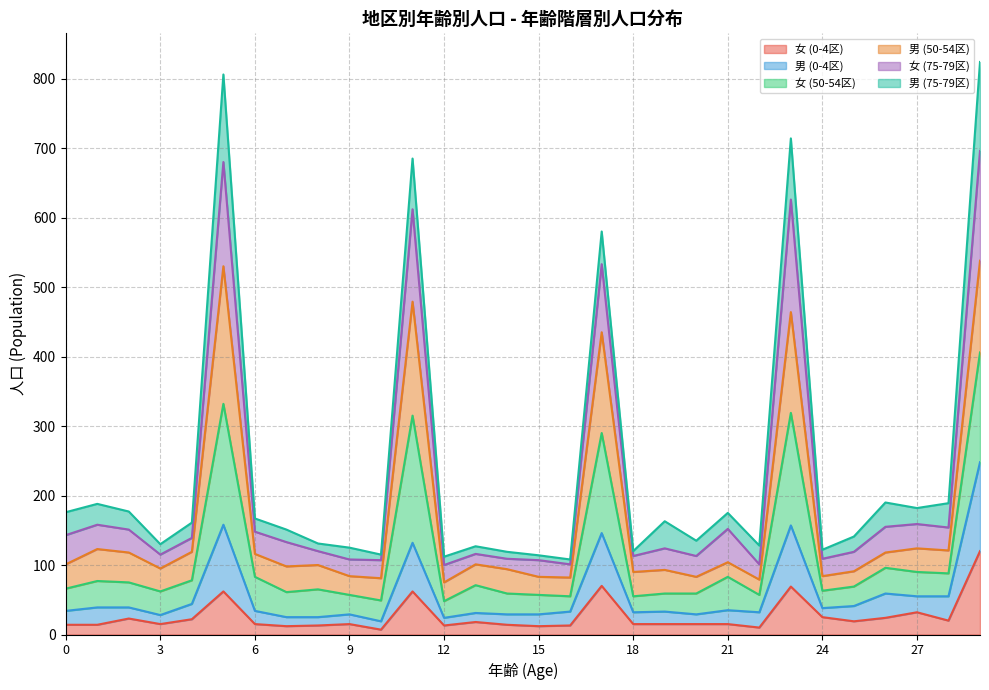

True or false: 男 (0-4区) and 女 (50-54区) cross at least once.

False